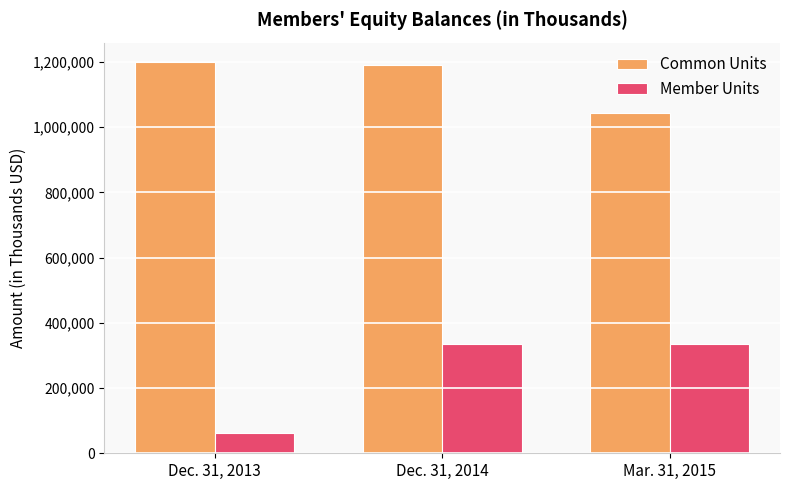

At Dec. 31, 2013, list the series in order from largest to smallest.

Common Units, Member Units